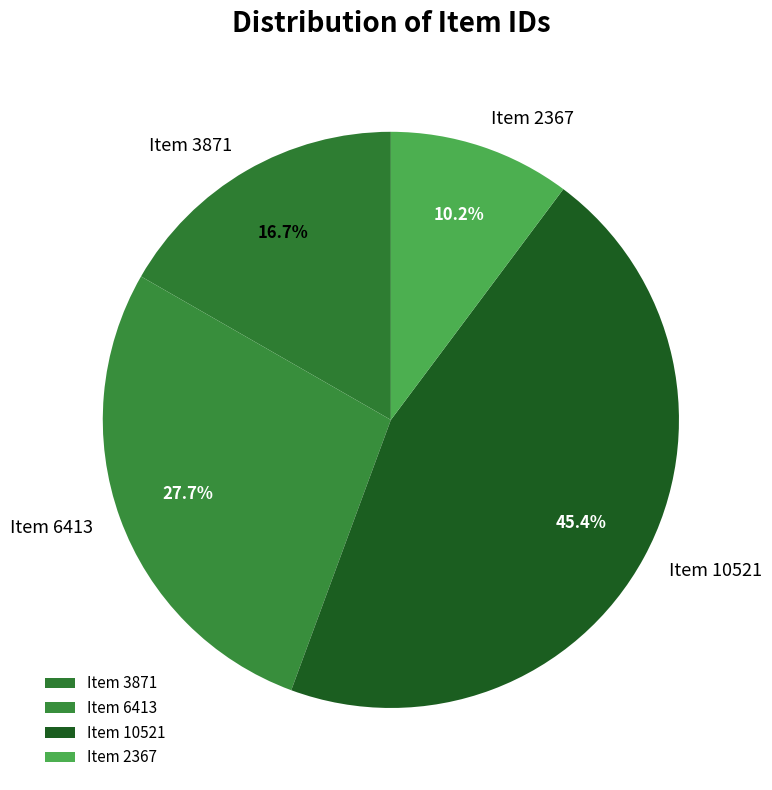

Which category has the smallest portion of the pie?

Item 2367